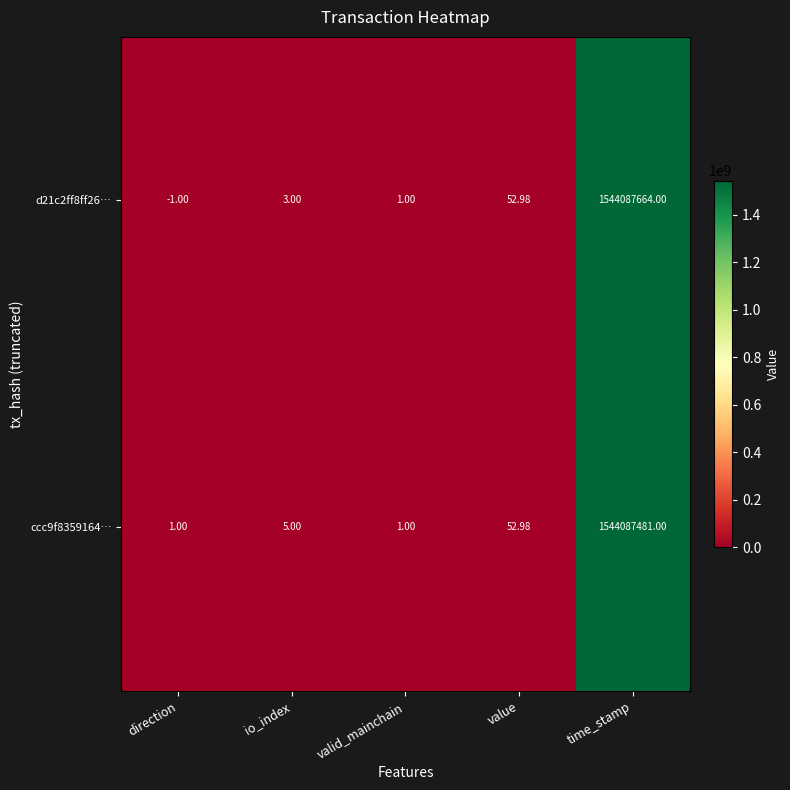

How many series are shown in this chart?

2